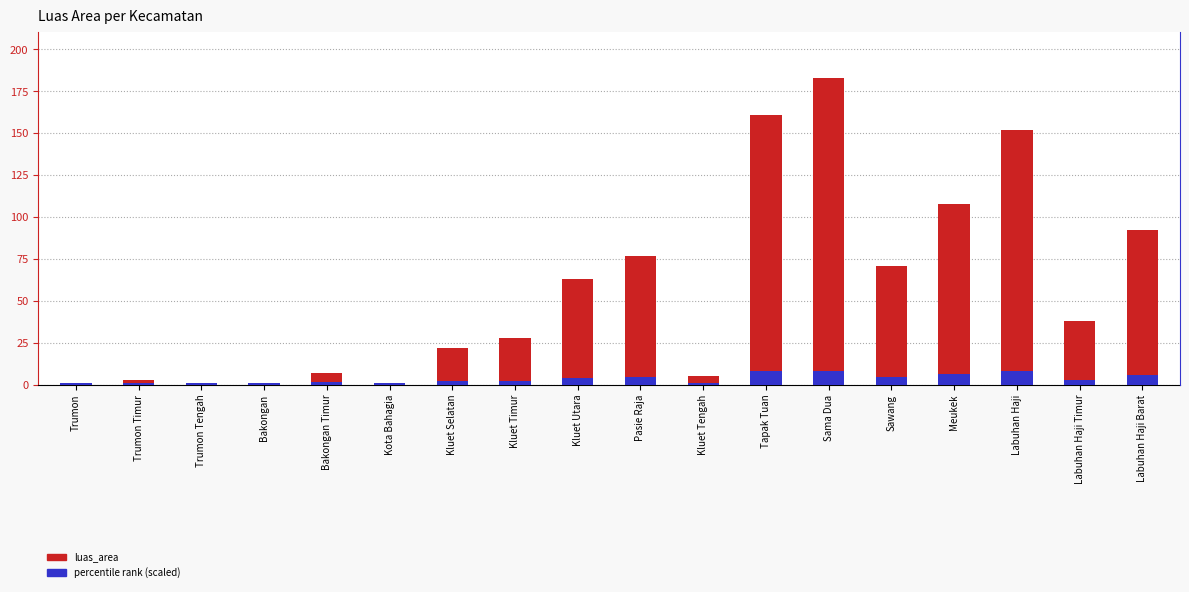

Count the number of data series in this chart.

2